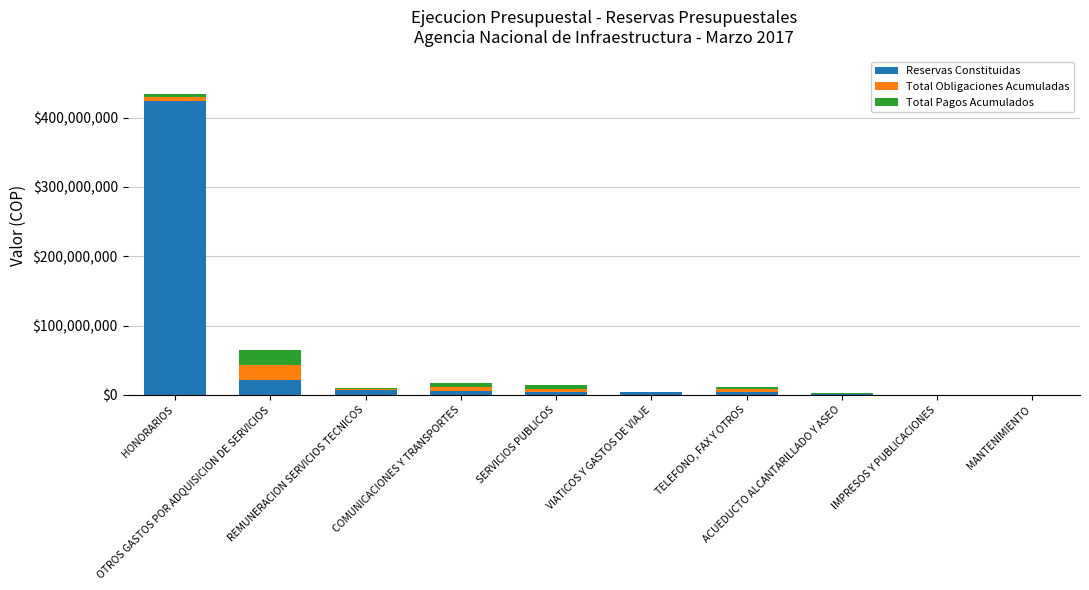

What is the highest value of the Reservas Constituidas series?

424600358.0